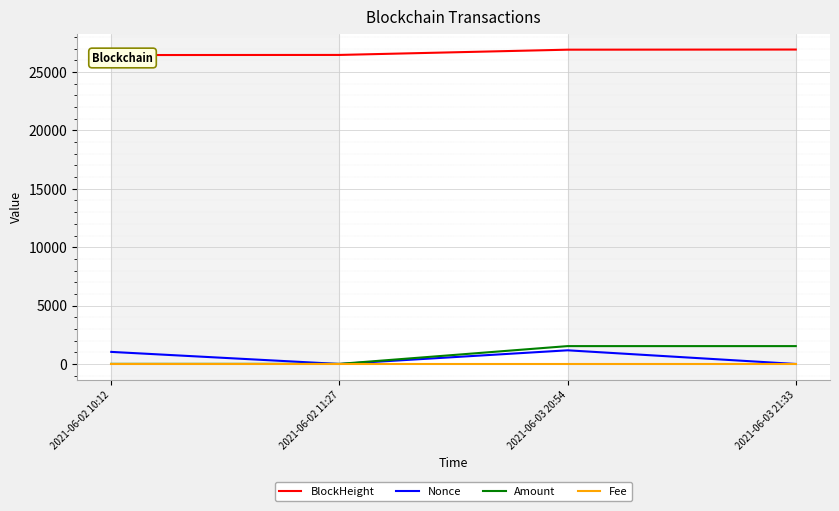

Reading left to right, list all the values displayed in this chart.

BlockHeight: 2021-06-02 10:12=26452.0	2021-06-02 11:27=26462.0	2021-06-03 20:54=26912.0	2021-06-03 21:33=26924.0
Nonce: 2021-06-02 10:12=1035.0	2021-06-02 11:27=0.0	2021-06-03 20:54=1171.0	2021-06-03 21:33=1.0
Amount: 2021-06-02 10:12=10.0	2021-06-02 11:27=9.0	2021-06-03 20:54=1530.8	2021-06-03 21:33=1530.8
Fee: 2021-06-02 10:12=0.0	2021-06-02 11:27=0.0	2021-06-03 20:54=0.0	2021-06-03 21:33=0.0